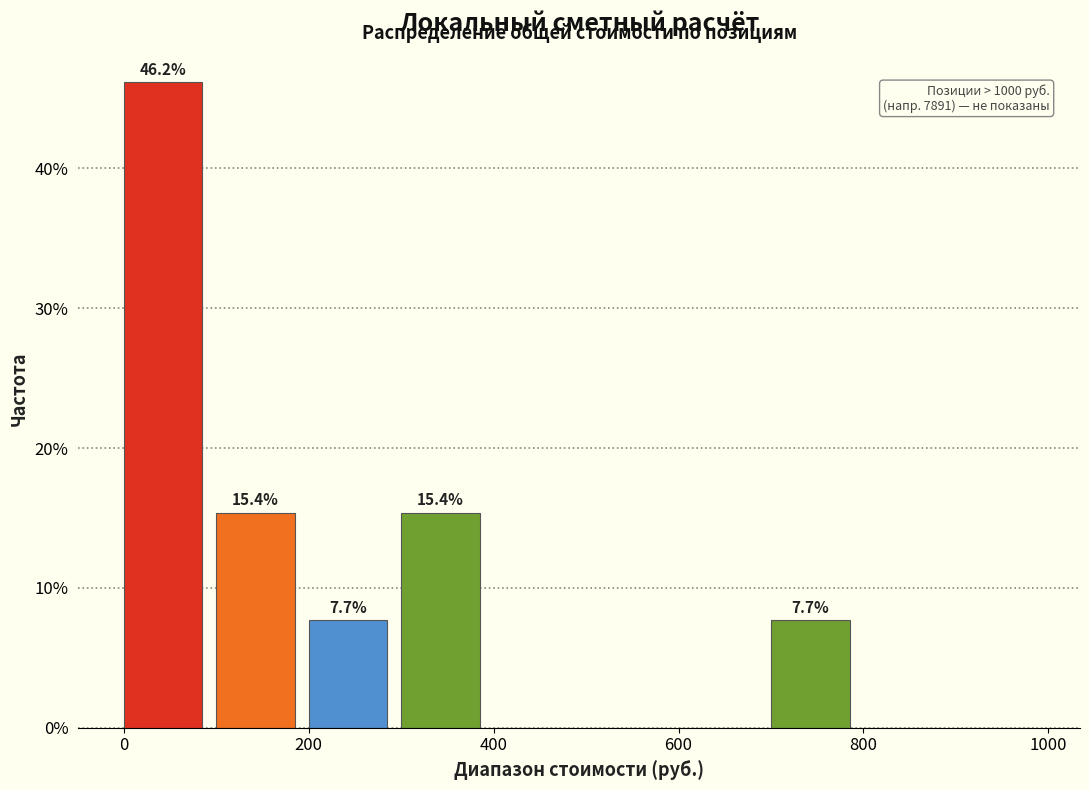

Which range on the x-axis has the tallest bar?

0 to 100